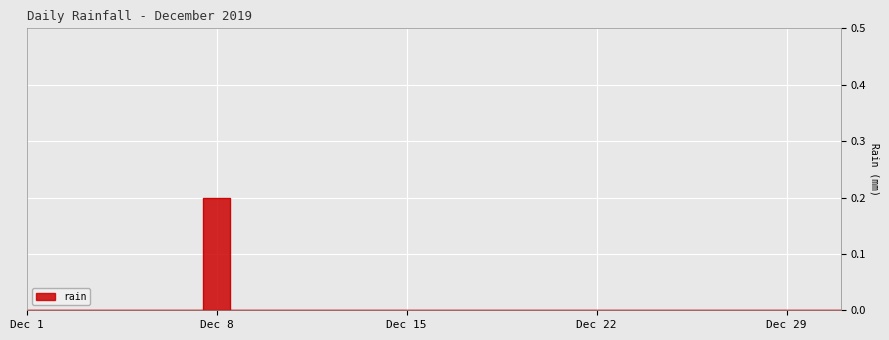

Reading right to left, extract all data points from this chart.

0.0	0.0	0.0	0.0	0.0	0.0	0.0	0.0	0.0	0.0	0.0	0.0	0.0	0.0	0.0	0.0	0.0	0.0	0.0	0.0	0.0	0.0	0.0	0.2	0.0	0.0	0.0	0.0	0.0	0.0	0.0